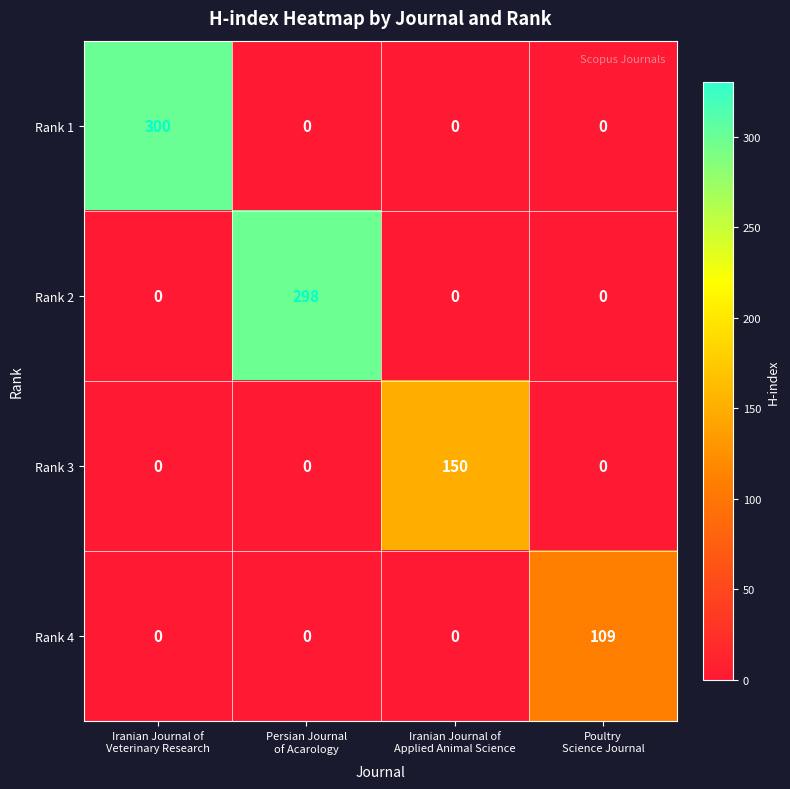

What is the difference between the maximum and minimum values in the Rank 2 series?

298